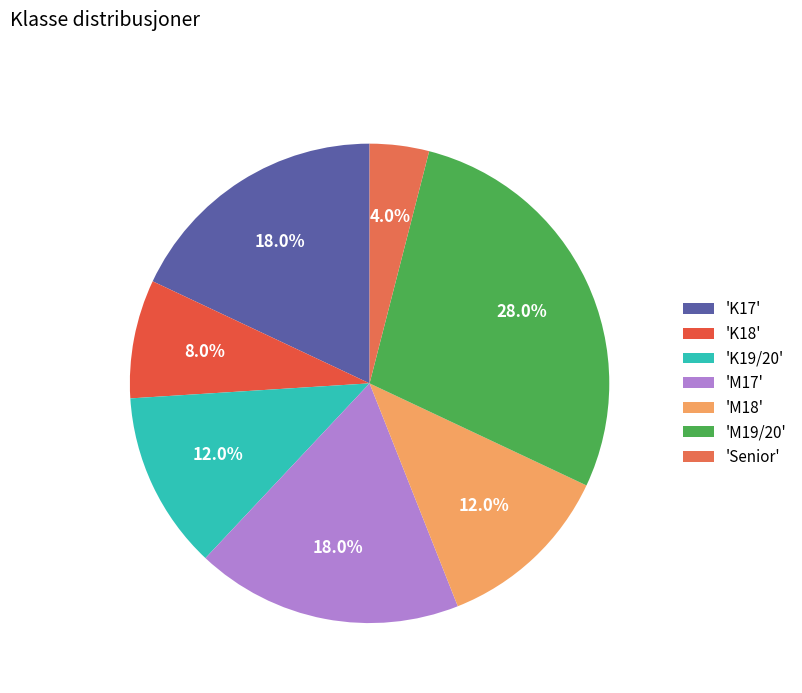

What is the smallest slice in the pie chart?

'Senior'